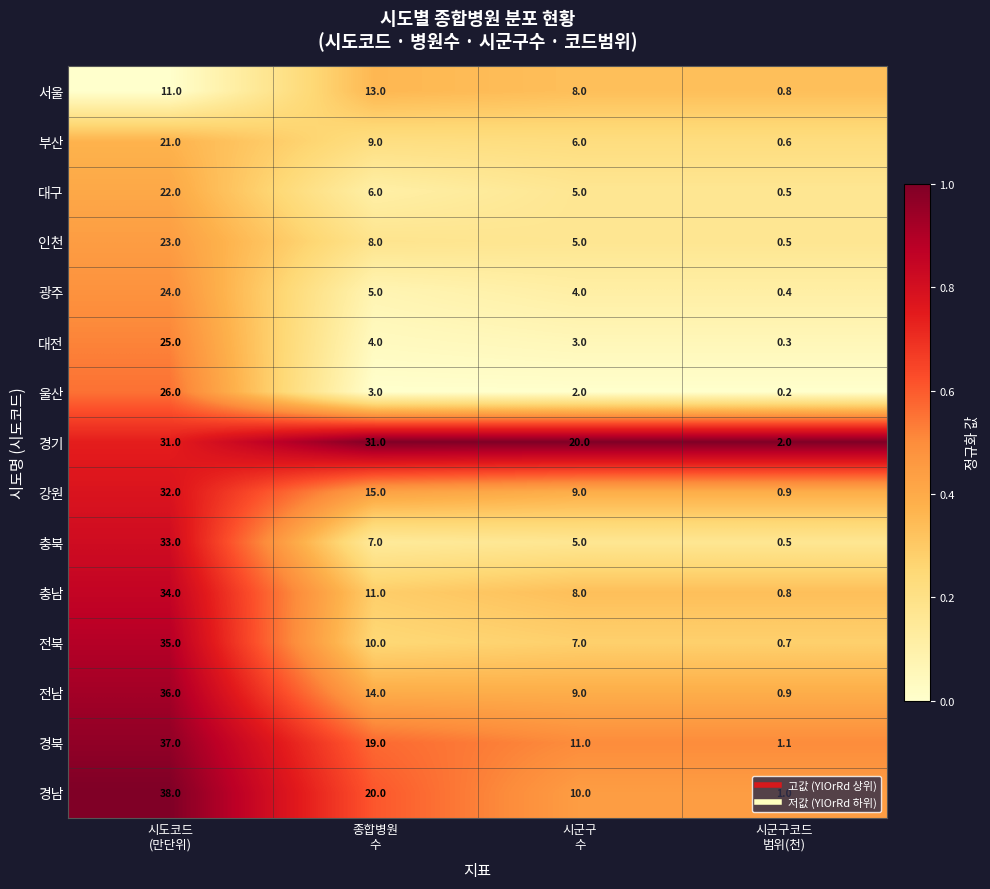

What is the maximum value for 경북?

37.0